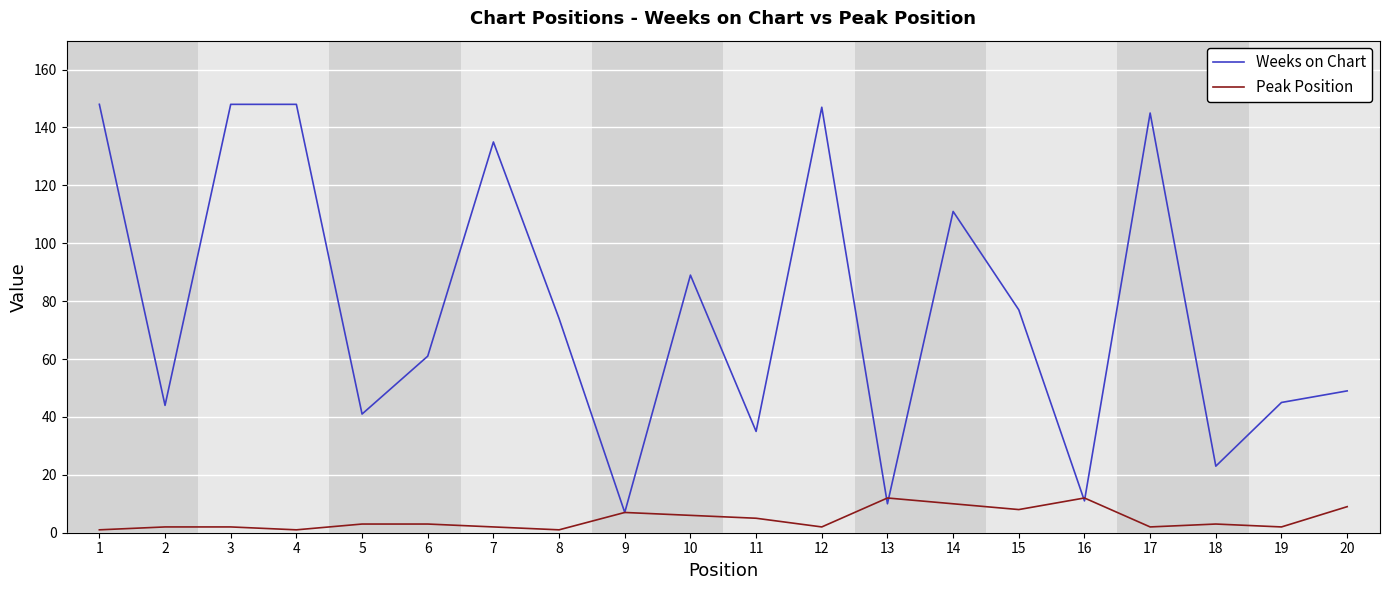

What is the difference between the second highest and second lowest values in the Weeks on Chart series?

138